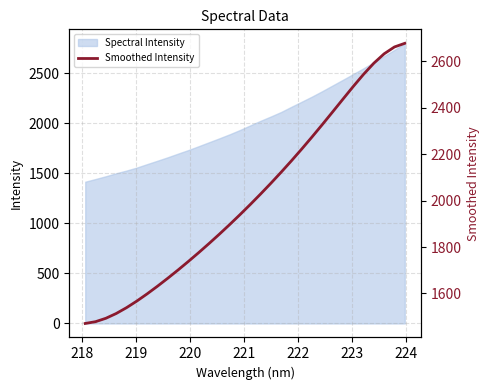

What is the minimum value for Spectral Intensity?

1416.4